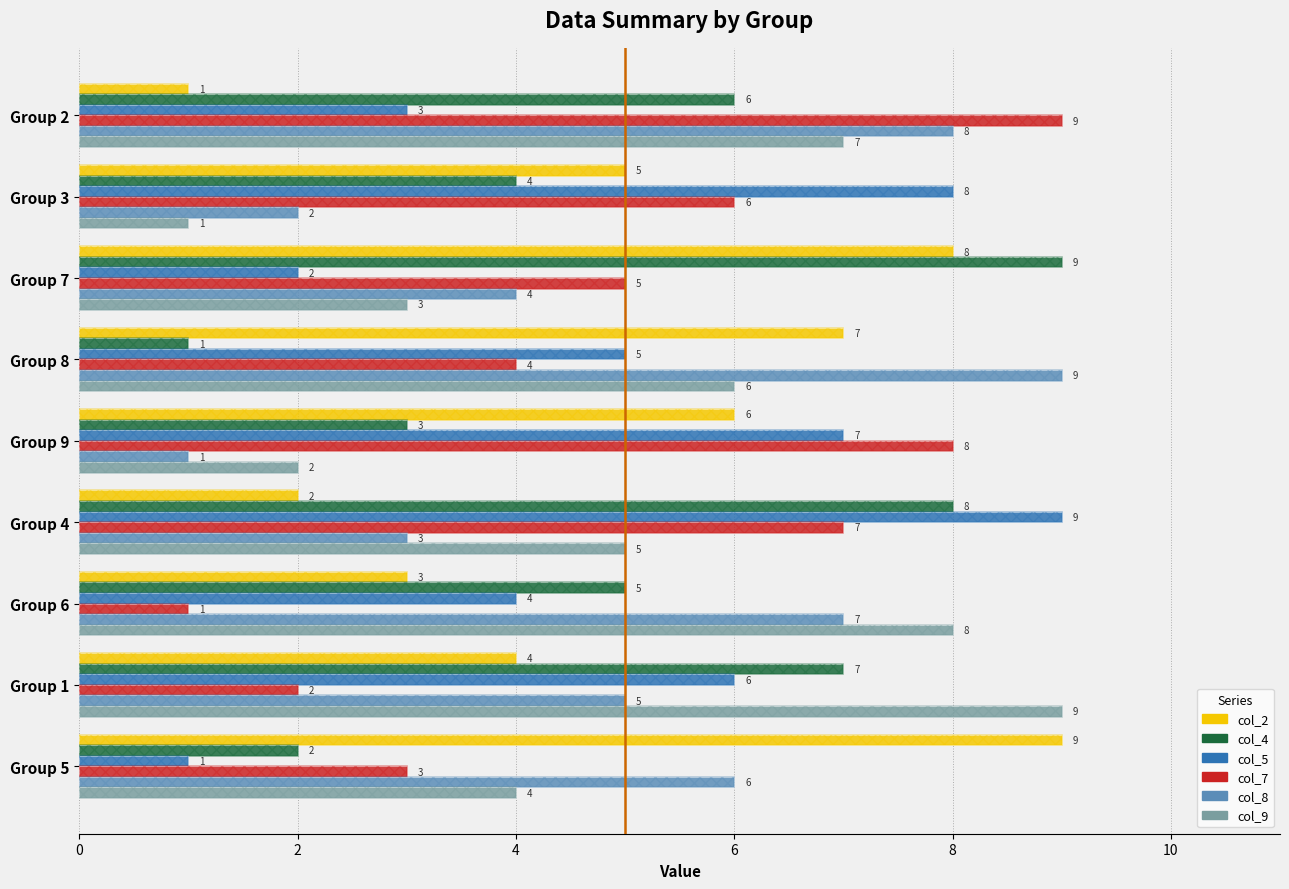

What is the maximum value shown in the chart?

9